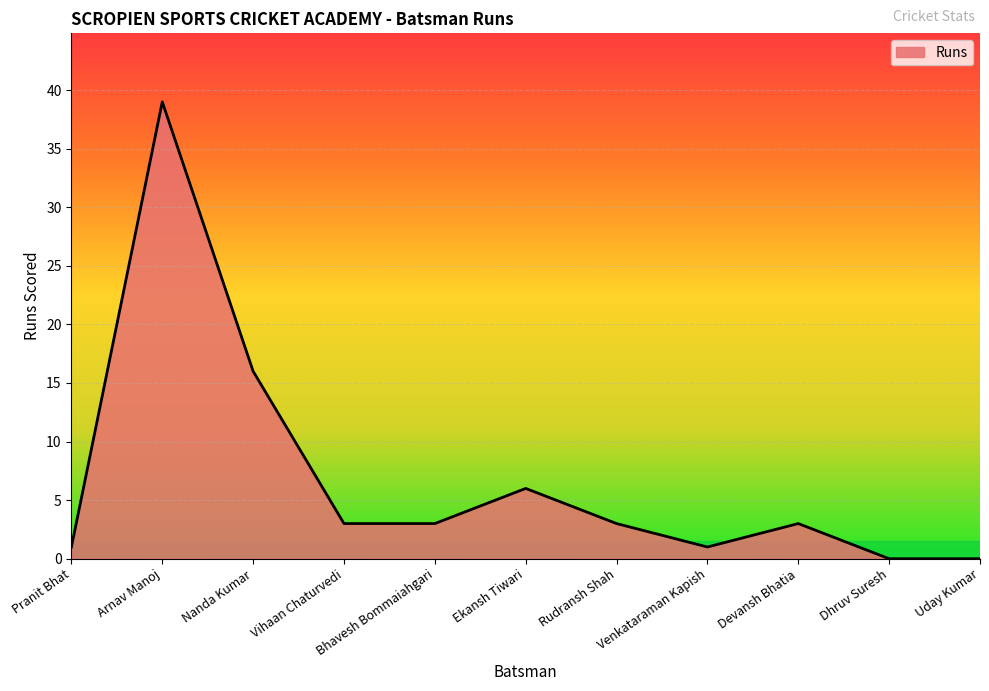

Read the value at Devansh Bhatia.

3